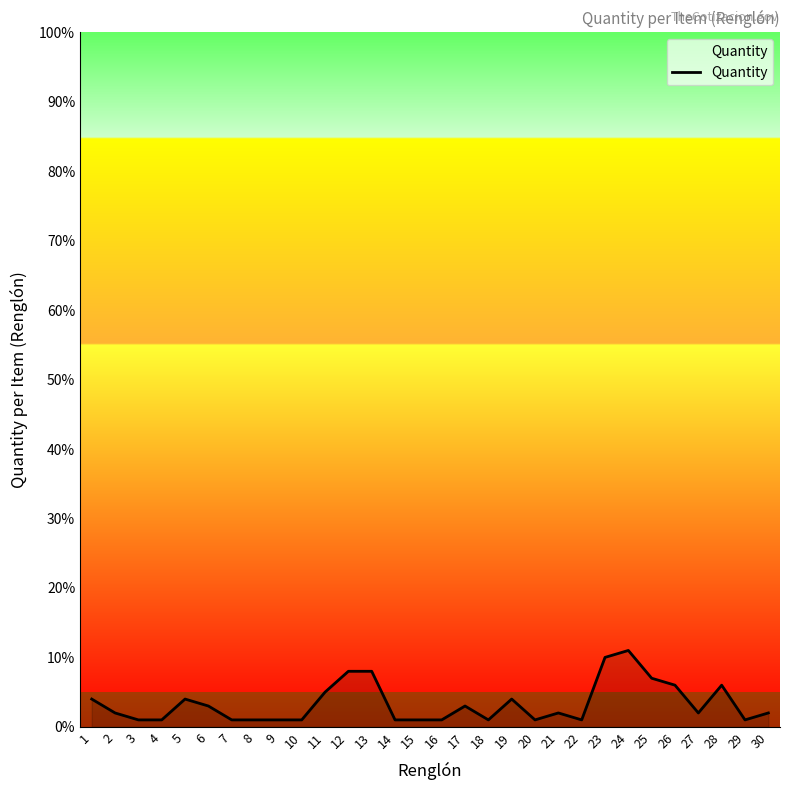

The value at 11 is 5. True or false?

True